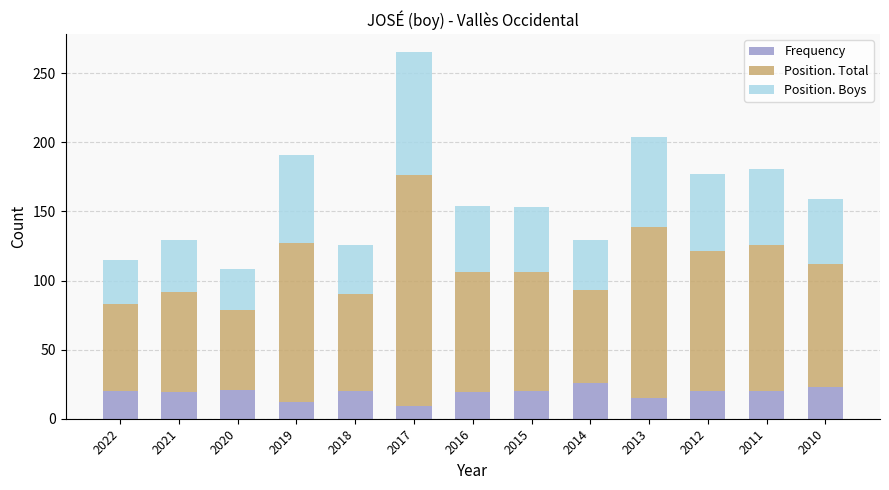

At which category is the sum across all series the highest?

2017